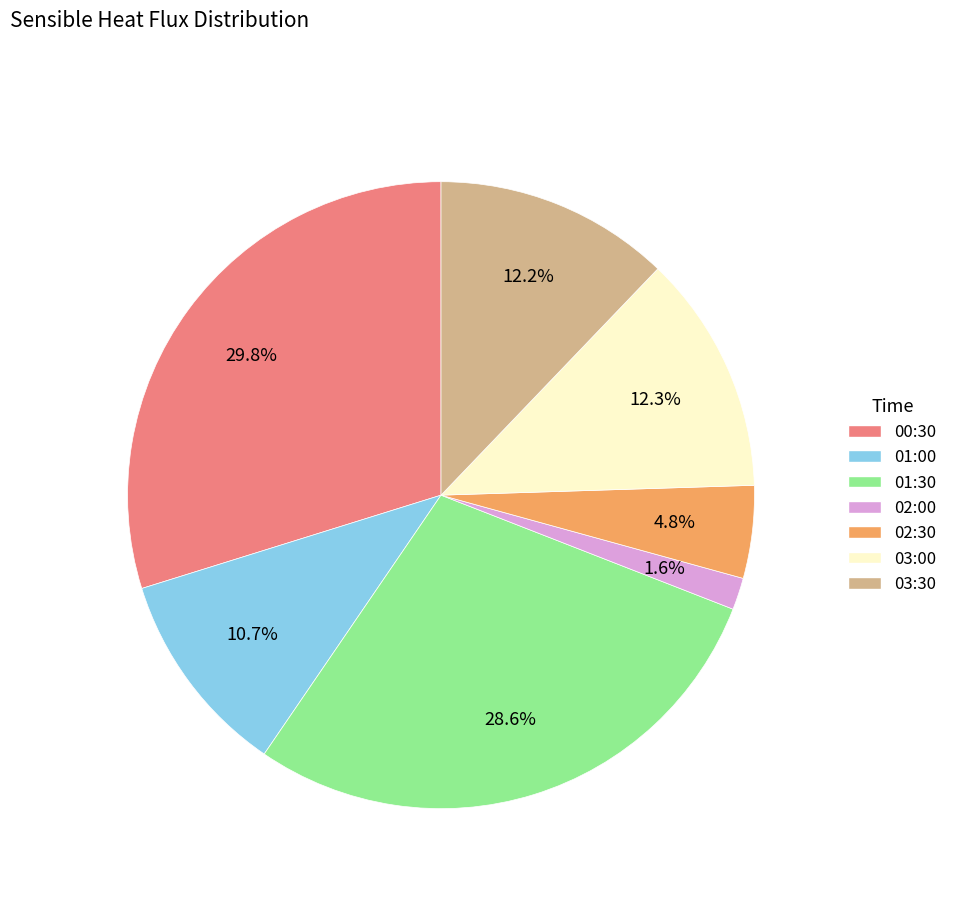

Is there a majority slice in this chart?

No